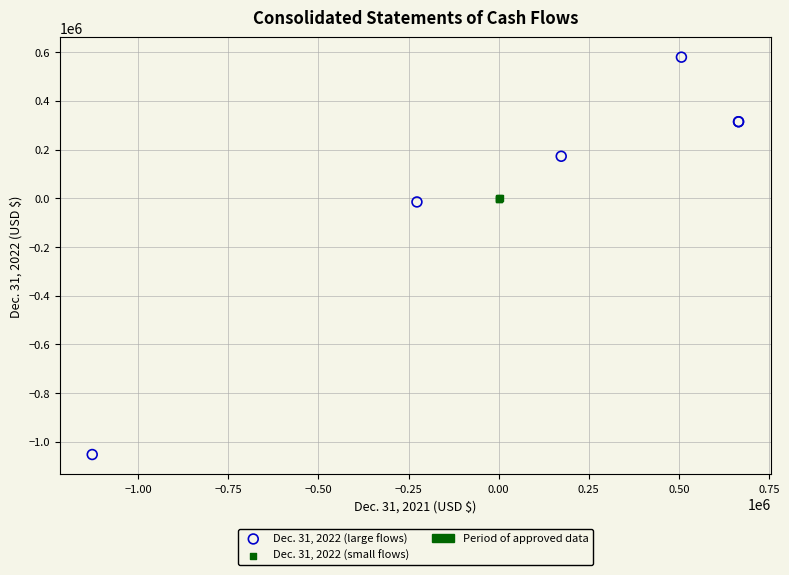

Which series has the largest Y range (max minus min)?

Dec. 31, 2022 (large flows)